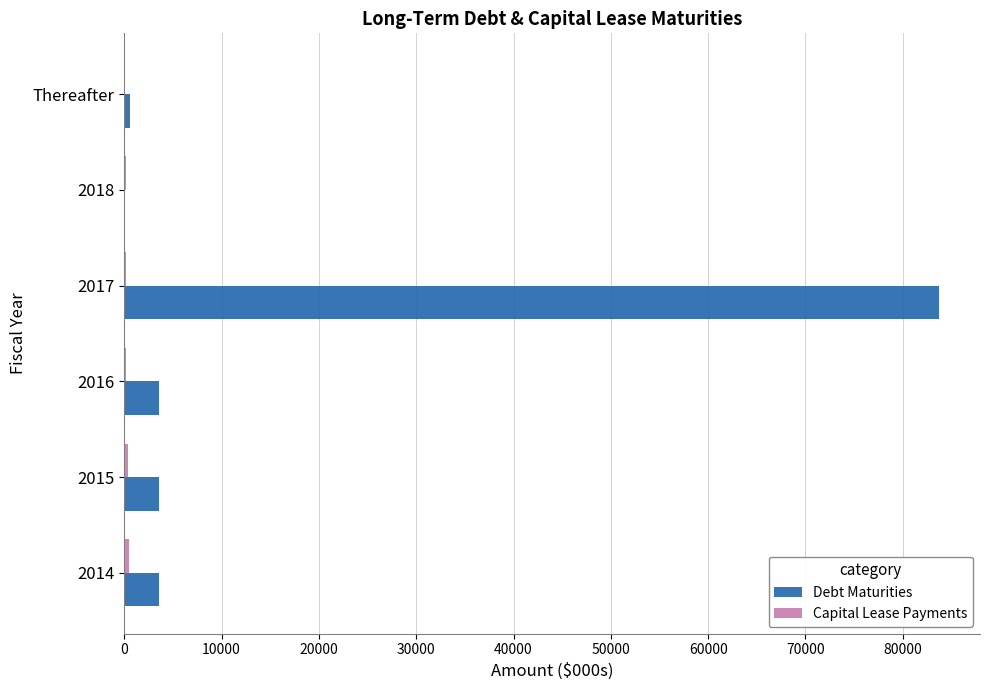

What is the sum of all Debt Maturities values?

95236